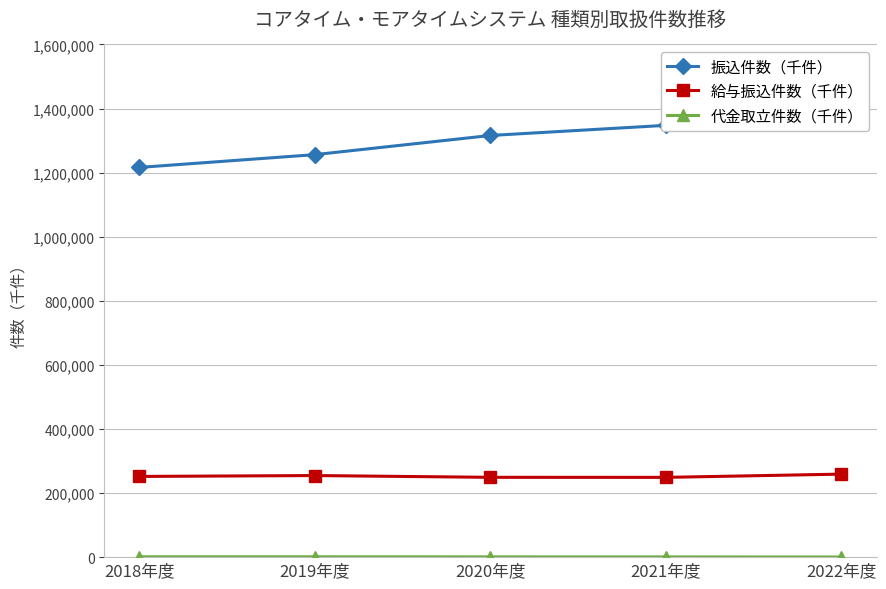

How many lines are shown in the chart?

3